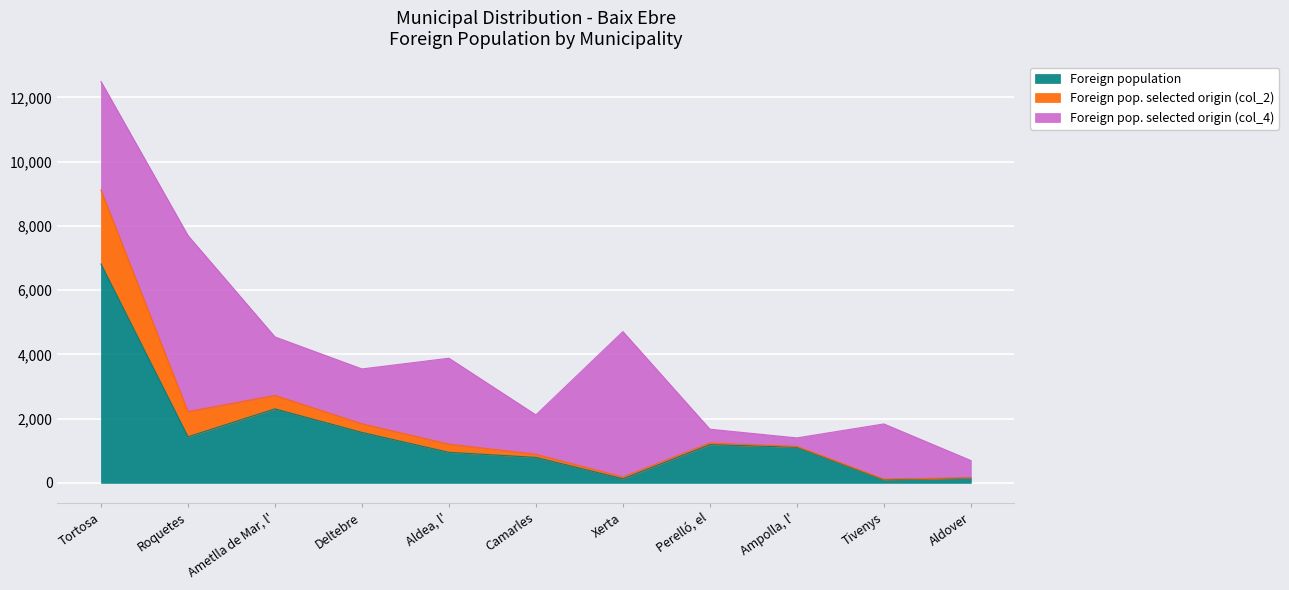

What is the average value of the Foreign population series?

1503